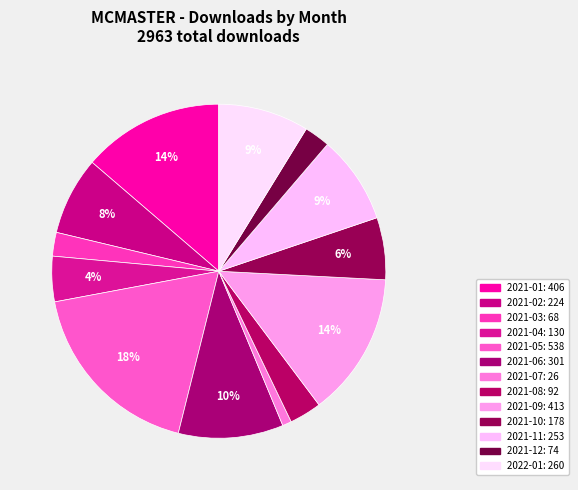

What is the change in value from 2021-01 to 2021-06?

-105